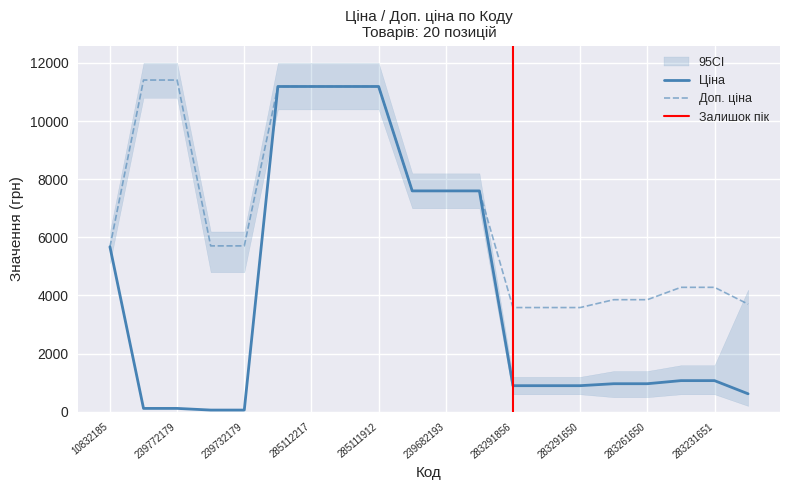

At 283231651, list the series in order from smallest to largest.

Ціна, Доп. ціна